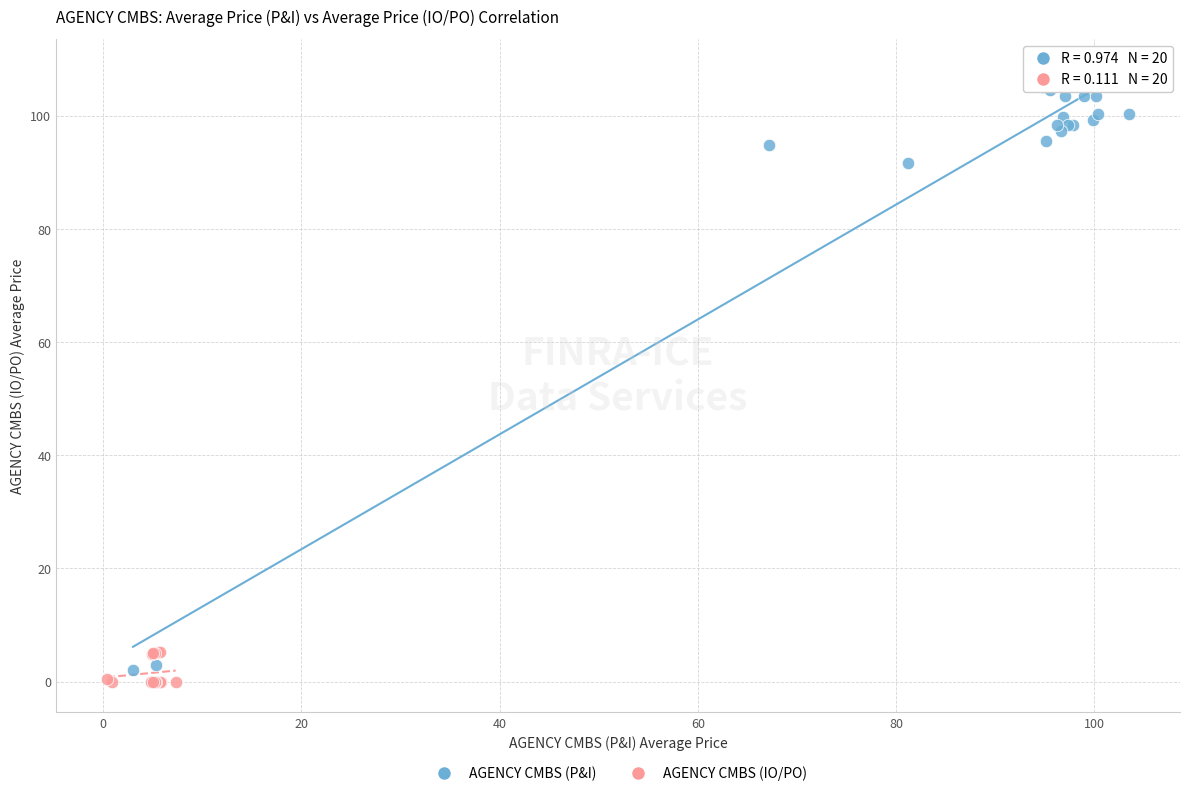

Which series contains the highest Y value?

AGENCY CMBS (P&I)